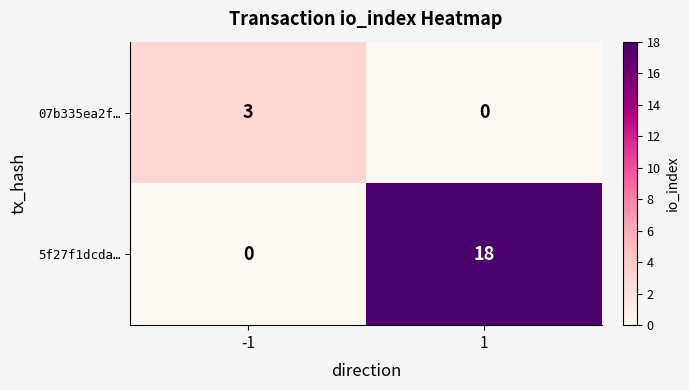

At 1, list the series in order from smallest to largest.

07b335ea2f…, 5f27f1dcda…